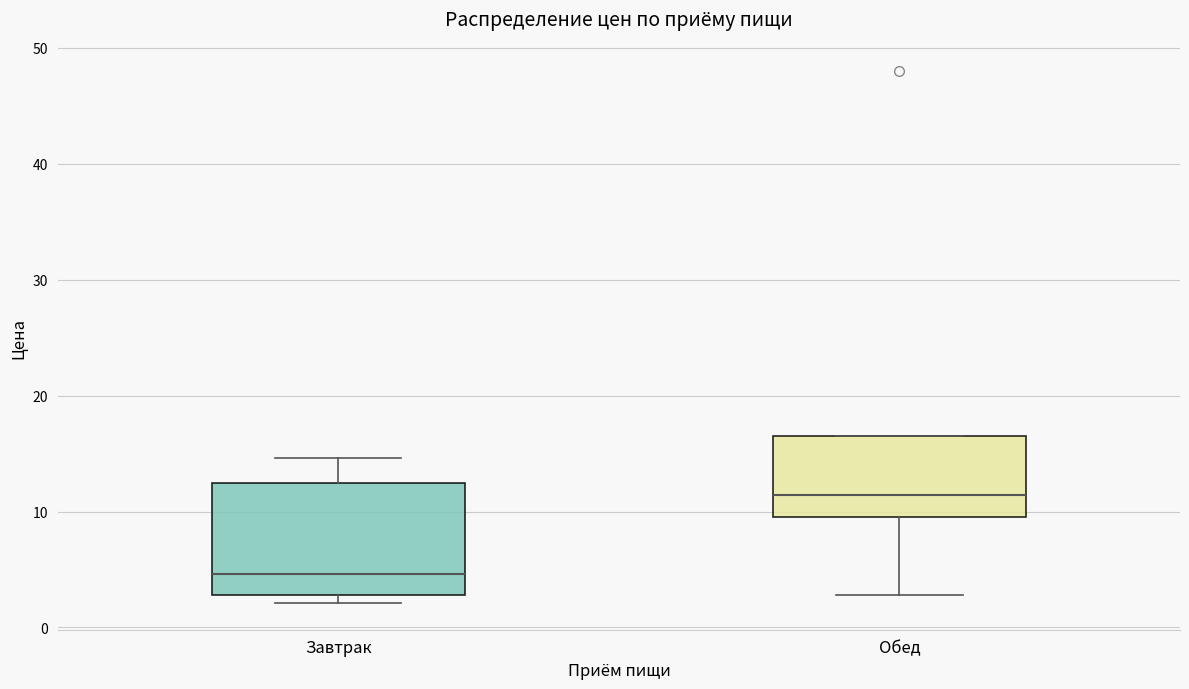

Reading left to right, read every box against the y-axis: the position of its median line, the range the box covers, and the ends of its whiskers. The values are not printed on the chart, so give them approximately, as read against the axis.

Завтрак: median 5, box 3 to 13, whiskers 2 to 15
Обед: median 11, box 10 to 17, whiskers 3 to 17